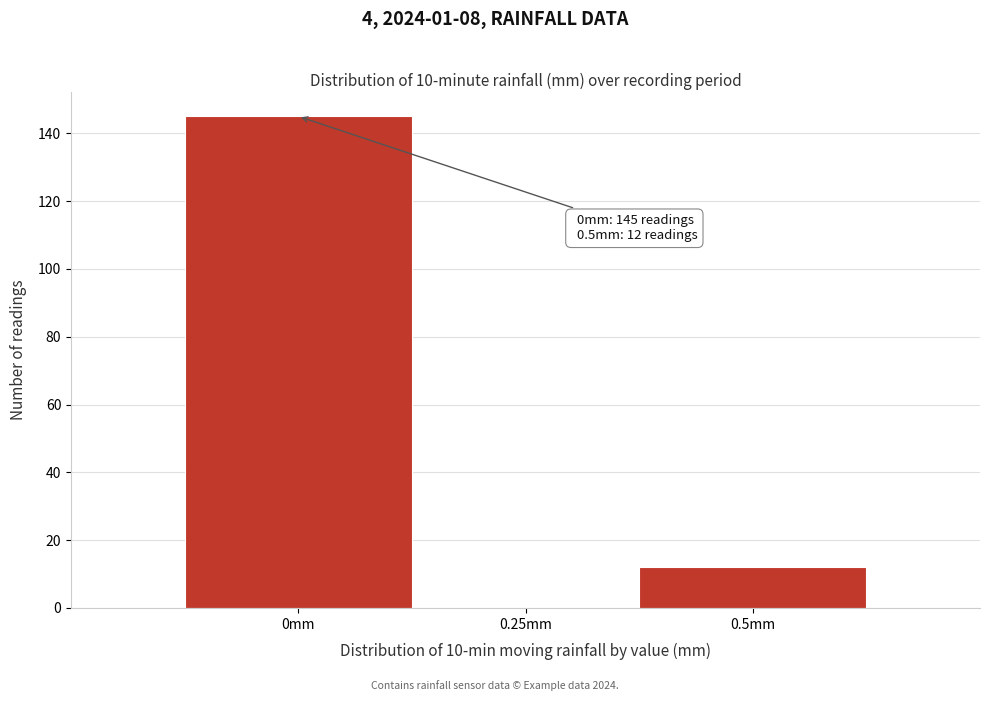

Over which range of the x-axis is the bar tallest?

-0.125 to 0.125